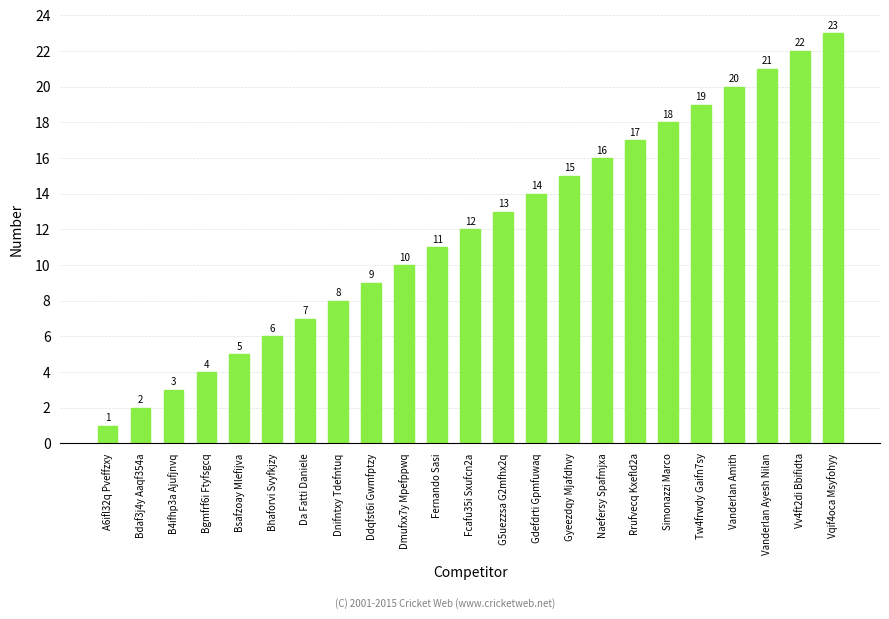

Read the value at Dnifntxy Tdefntuq.

8